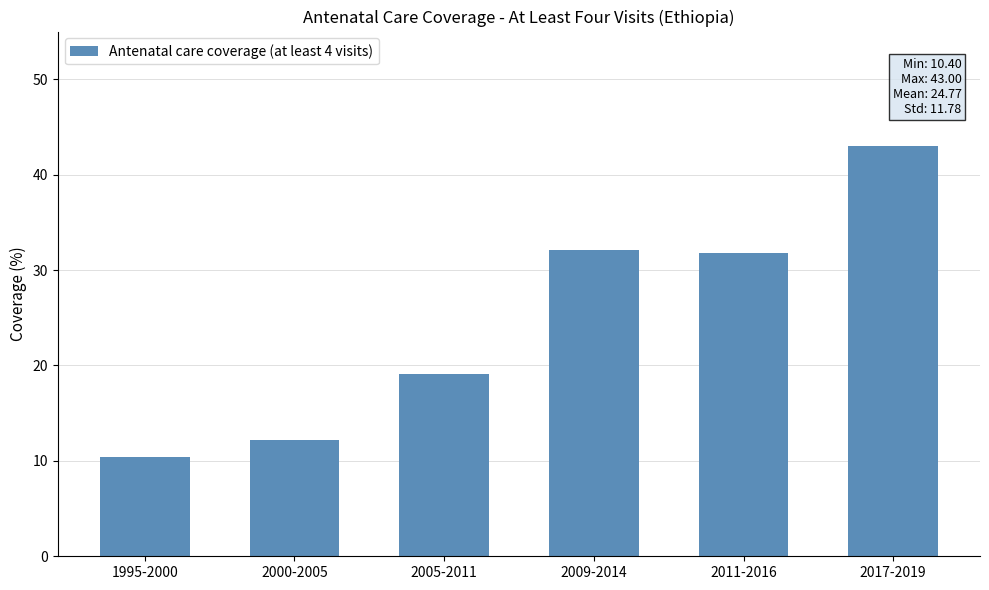

What is the label of the 4th bar from the right?

2005-2011